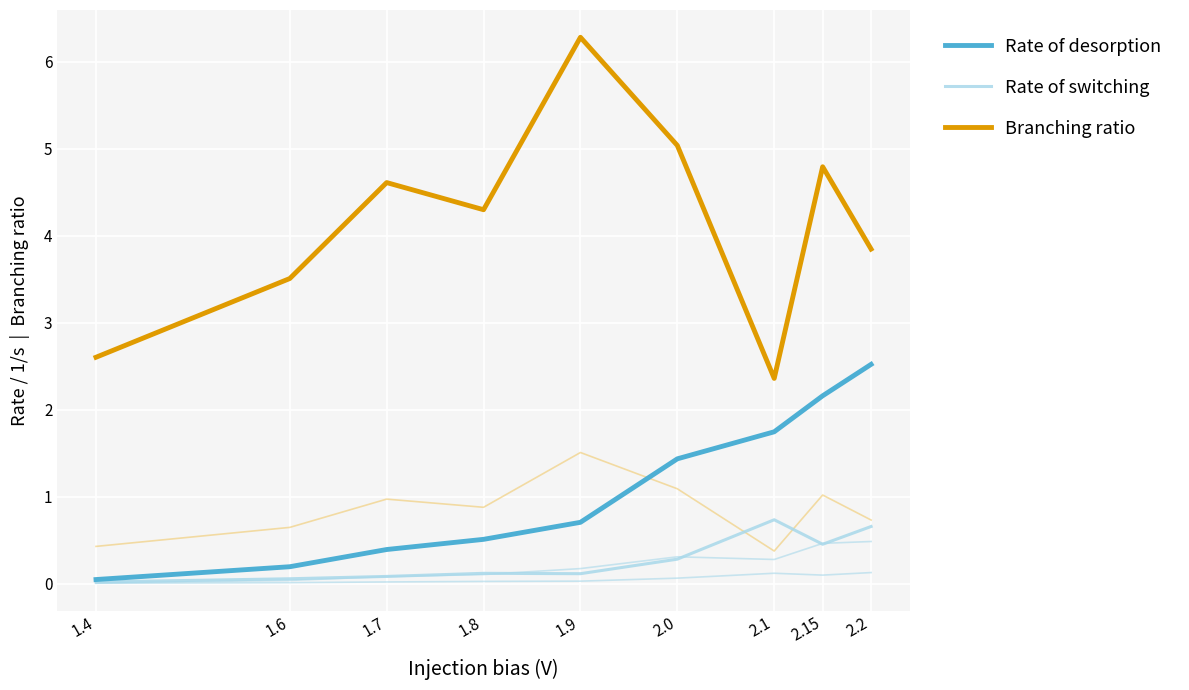

What is the sum of all Rate of switching values?

2.5